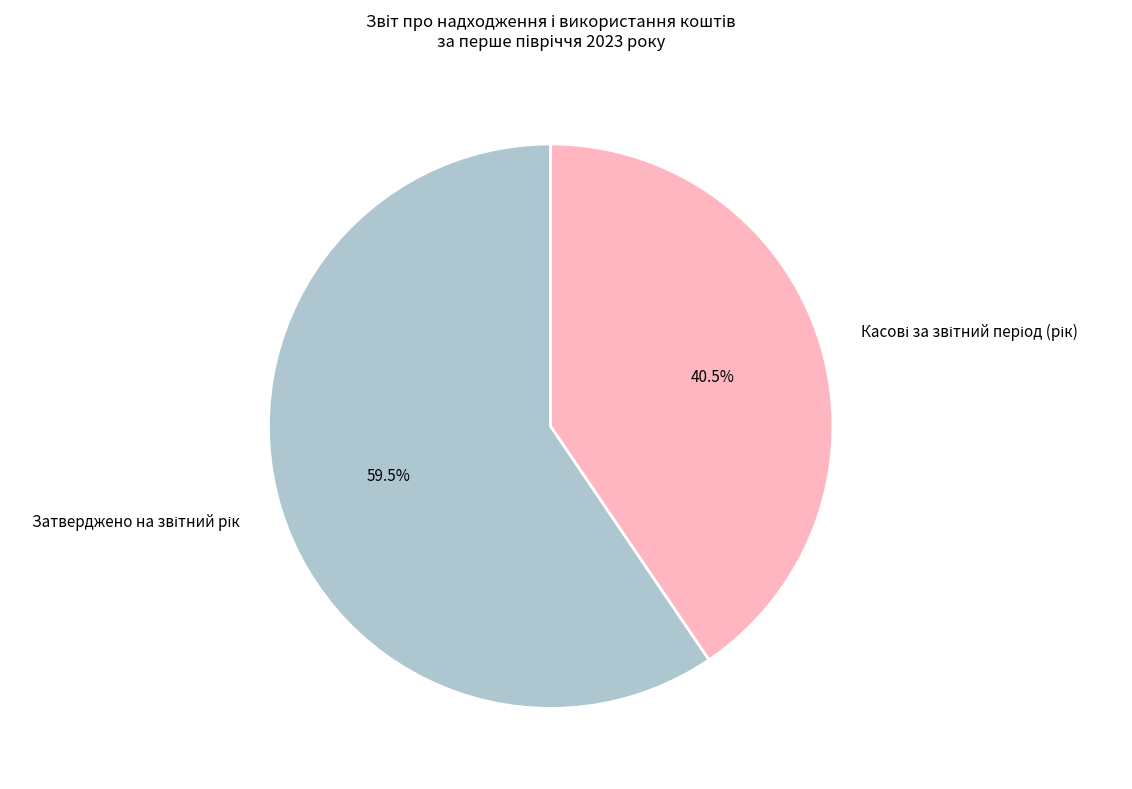

Is there a majority slice in this chart?

Yes